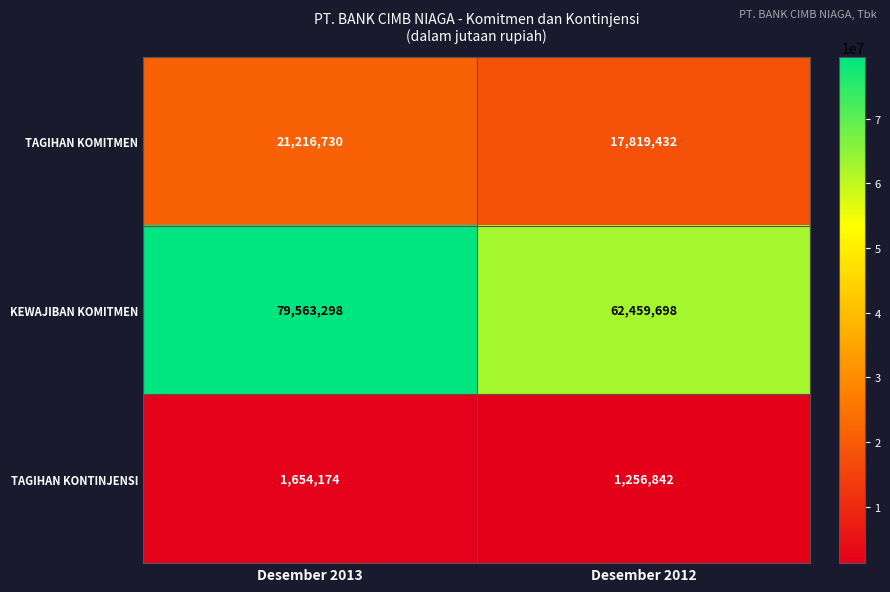

Reading left to right, what are all the values shown in this chart?

TAGIHAN KOMITMEN: Desember 2013=21216730	Desember 2012=17819432
KEWAJIBAN KOMITMEN: Desember 2013=79563298	Desember 2012=62459698
TAGIHAN KONTINJENSI: Desember 2013=1654174	Desember 2012=1256842